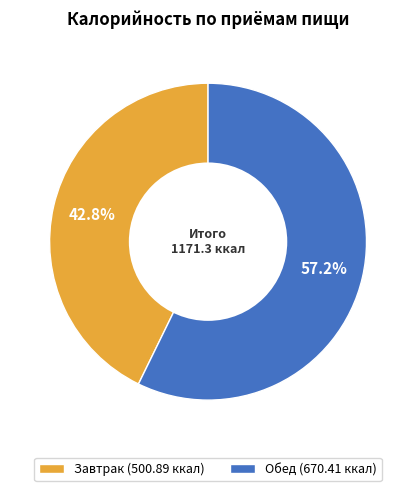

True or false: Завтрак accounts for 43% of the total.

True